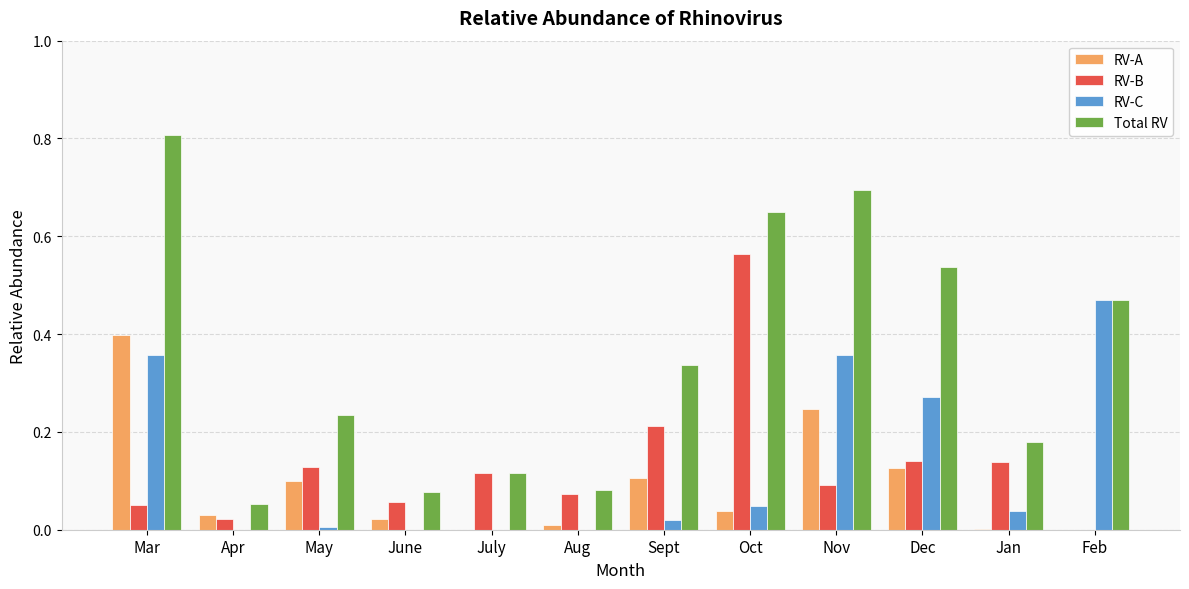

What is the sum of all RV-C values?

1.6